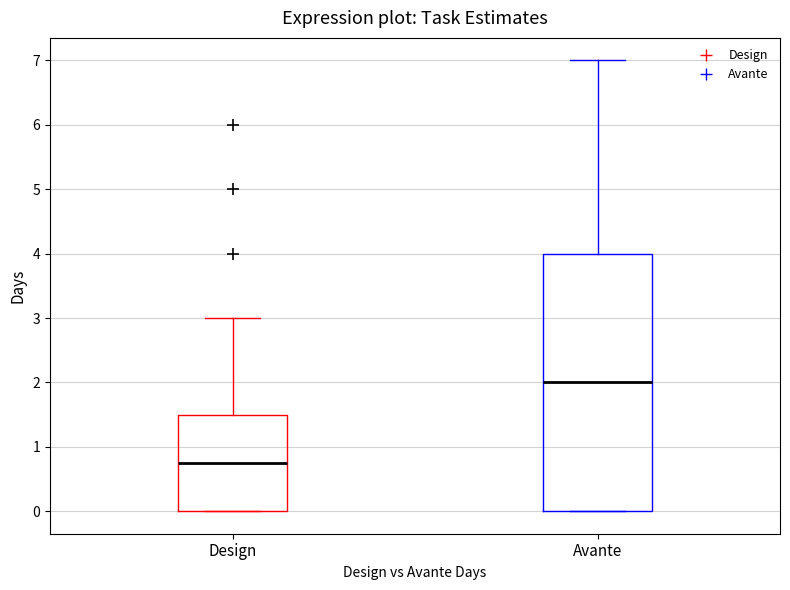

Reading left to right, transcribe this box plot: for each box, give where its median line is, the range the box spans, and where its two whiskers end, as read against the y-axis. The values are not printed on the chart, so give them approximately, as read against the axis.

Design: median 0.8, box 0.0 to 1.5, whiskers 0.0 to 3.0
Avante: median 2.0, box 0.0 to 4.0, whiskers 0.0 to 7.0